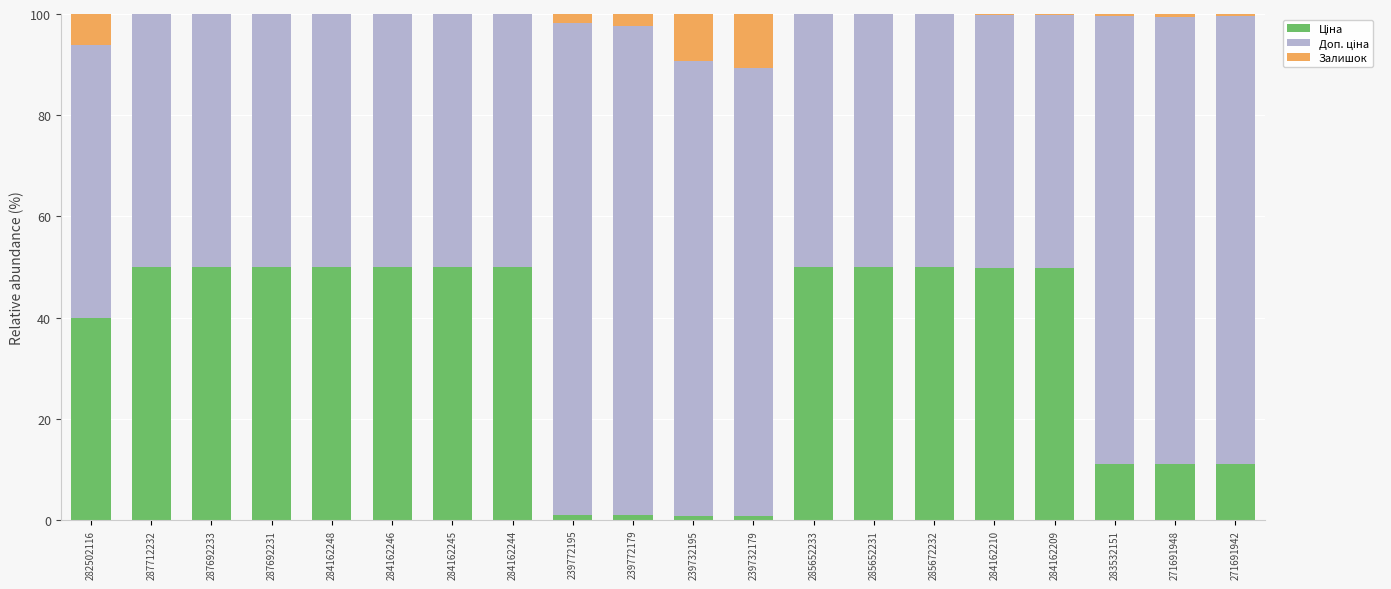

What is the total value across all series at 282502116?

100.0